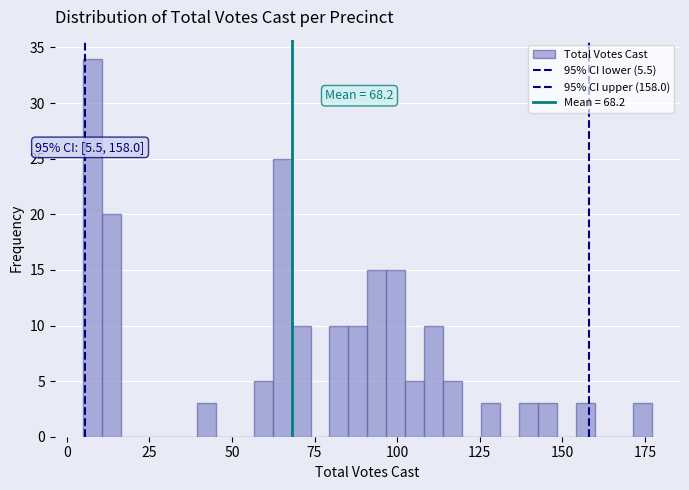

Around what value on the x-axis is the tallest bar? Give the approximate position of its centre, as read against the axis.

10